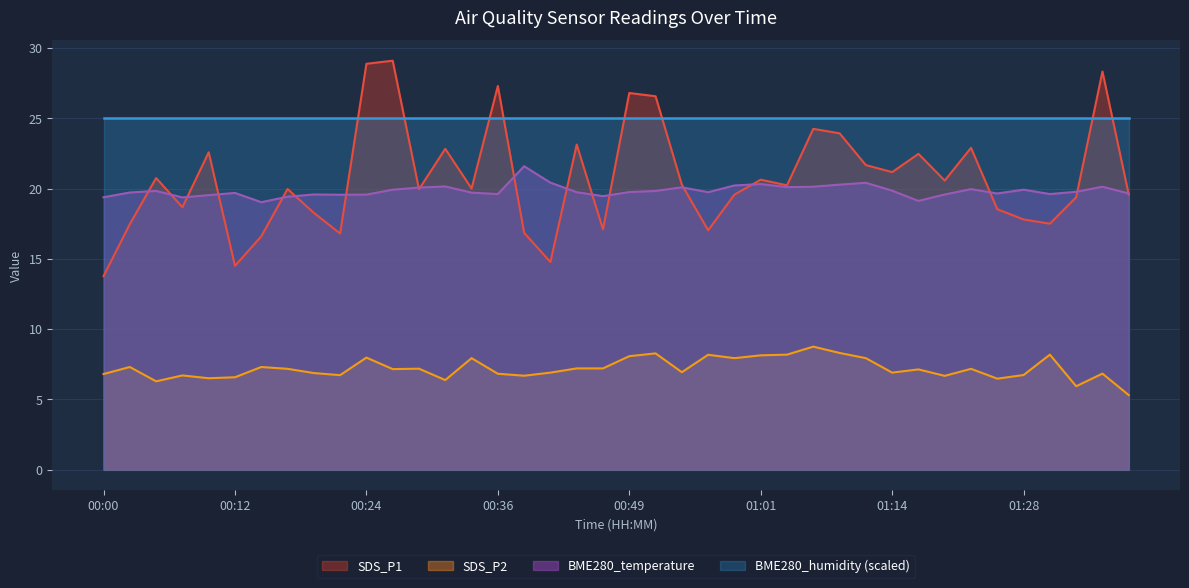

How many lines are shown in the chart?

4